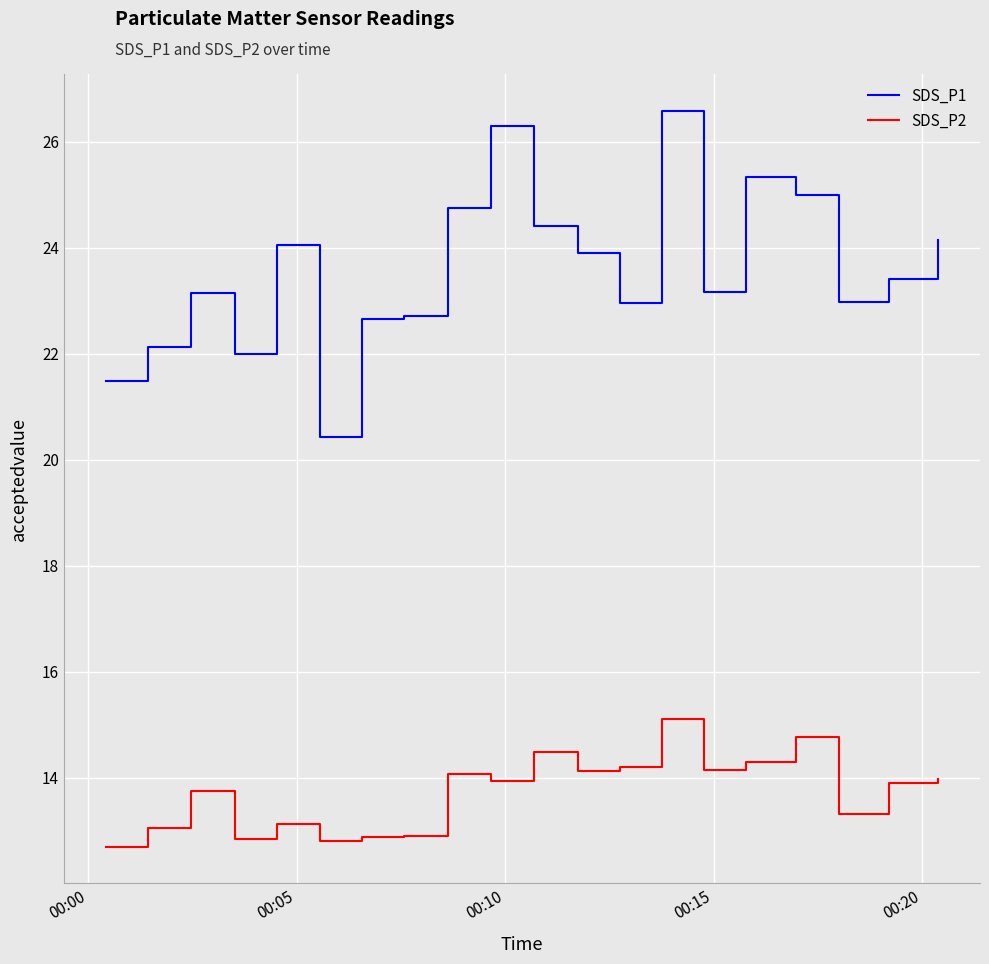

Which series has the largest total across all categories?

SDS_P1